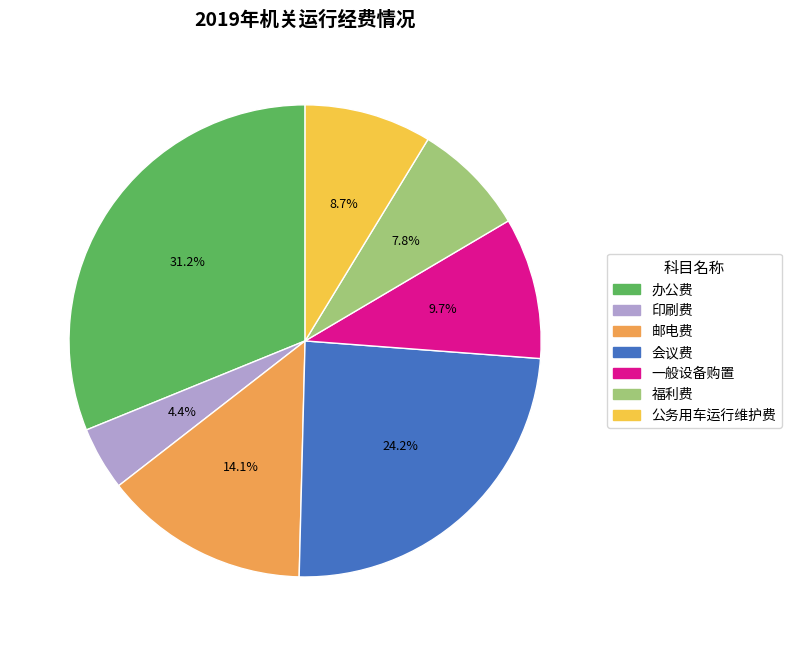

To the nearest percent, what is the difference between the 公务用车运行维护费 and 邮电费 slice percentages?

5%